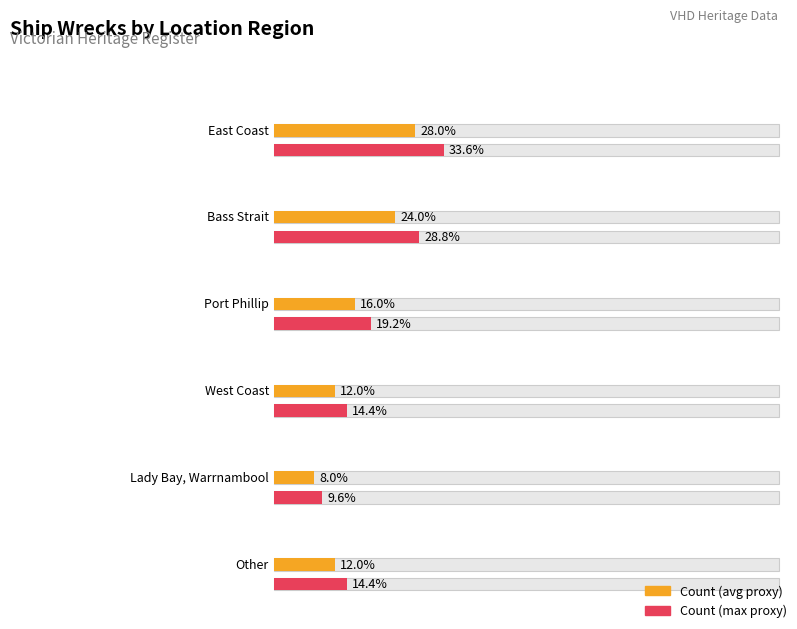

Count the number of categories in the chart.

6